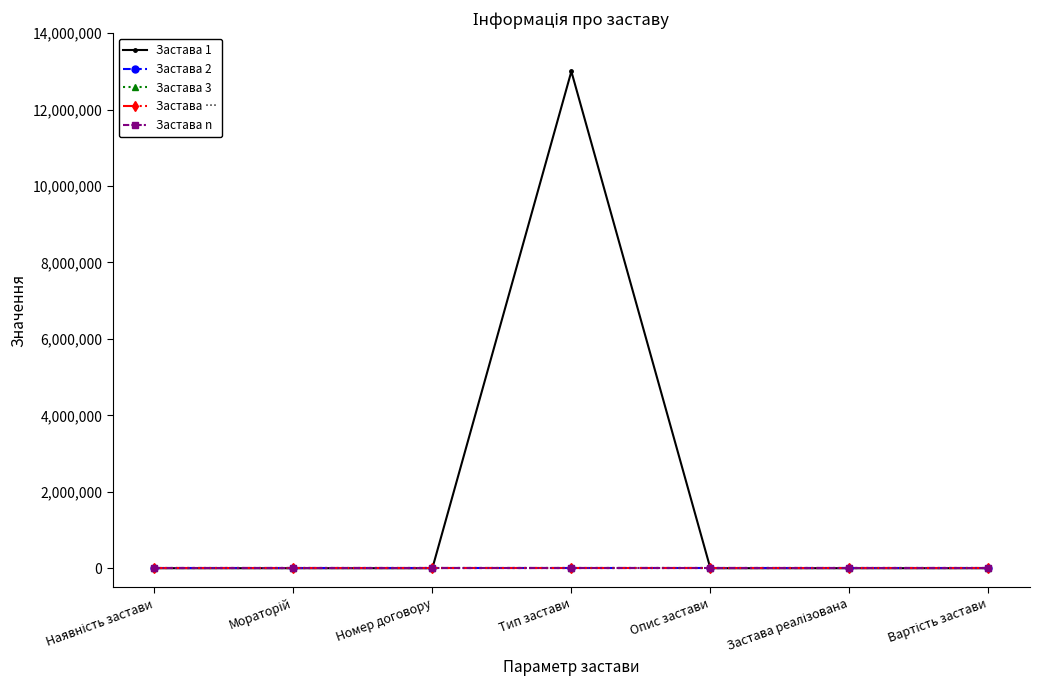

Is this an area chart (filled region under the line)?

No